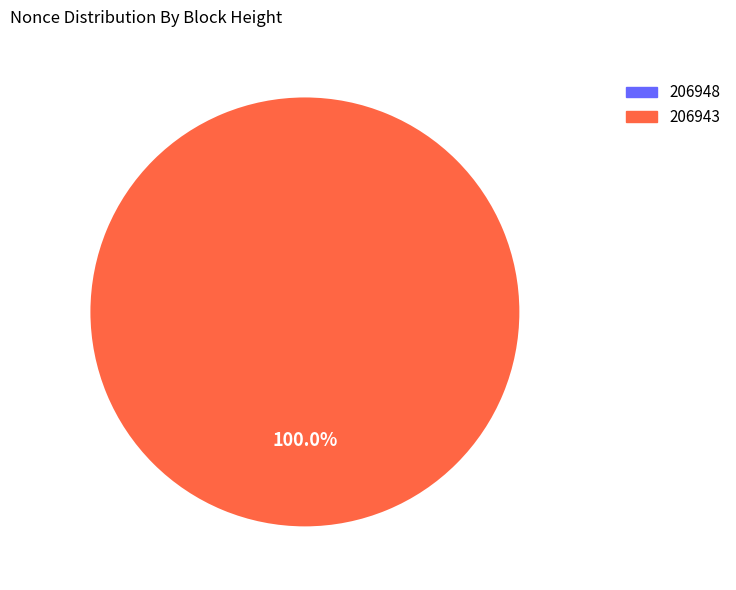

To the nearest percent, what is the average slice percentage?

50%